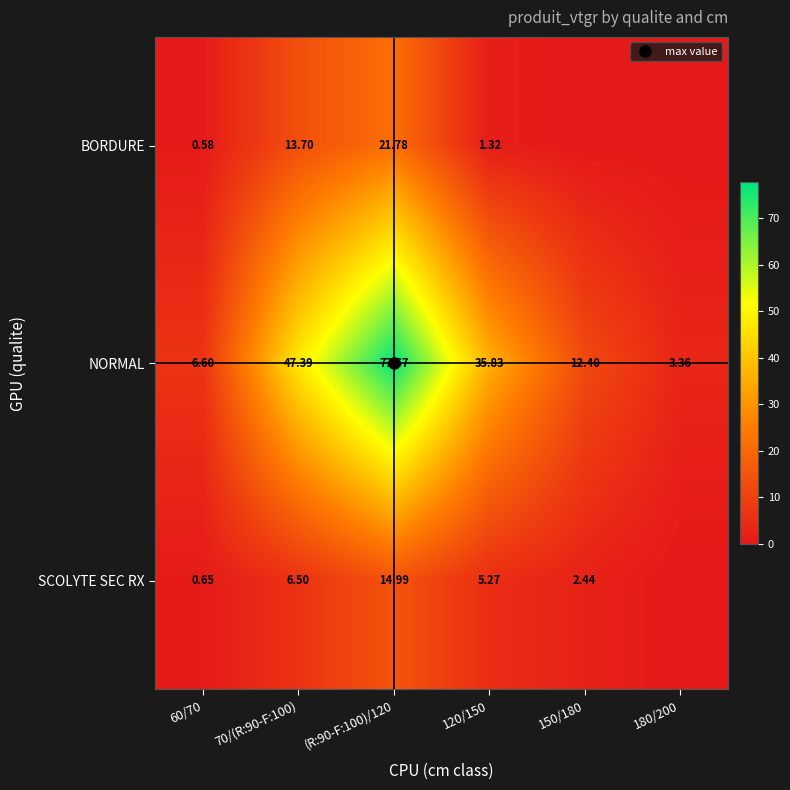

What is the difference between the highest and lowest values at 150/180?

12.4